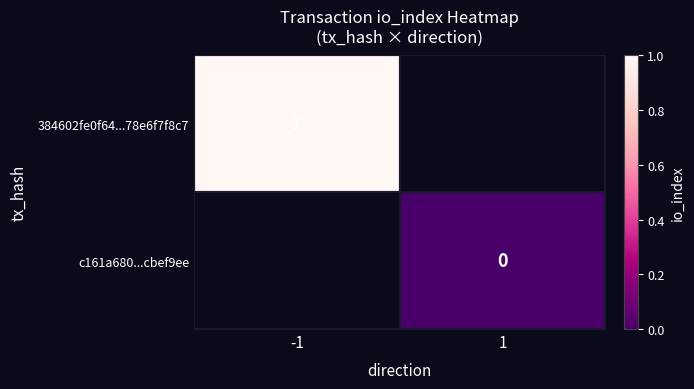

The 384602fe0f64...78e6f7f8c7 series shows 0 at -1. True or false?

False